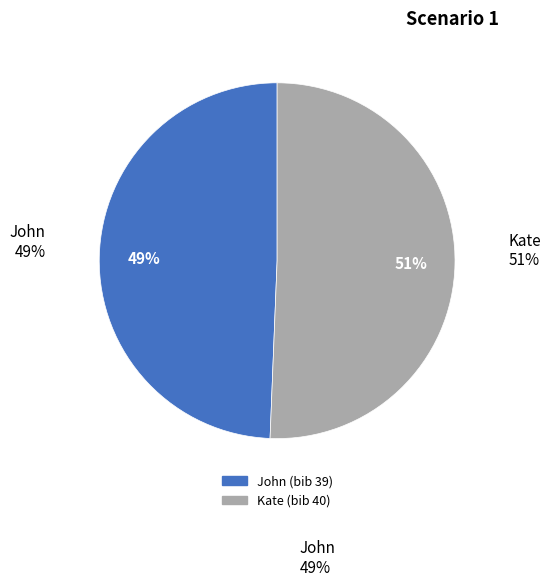

Which category has the smallest portion of the pie?

John